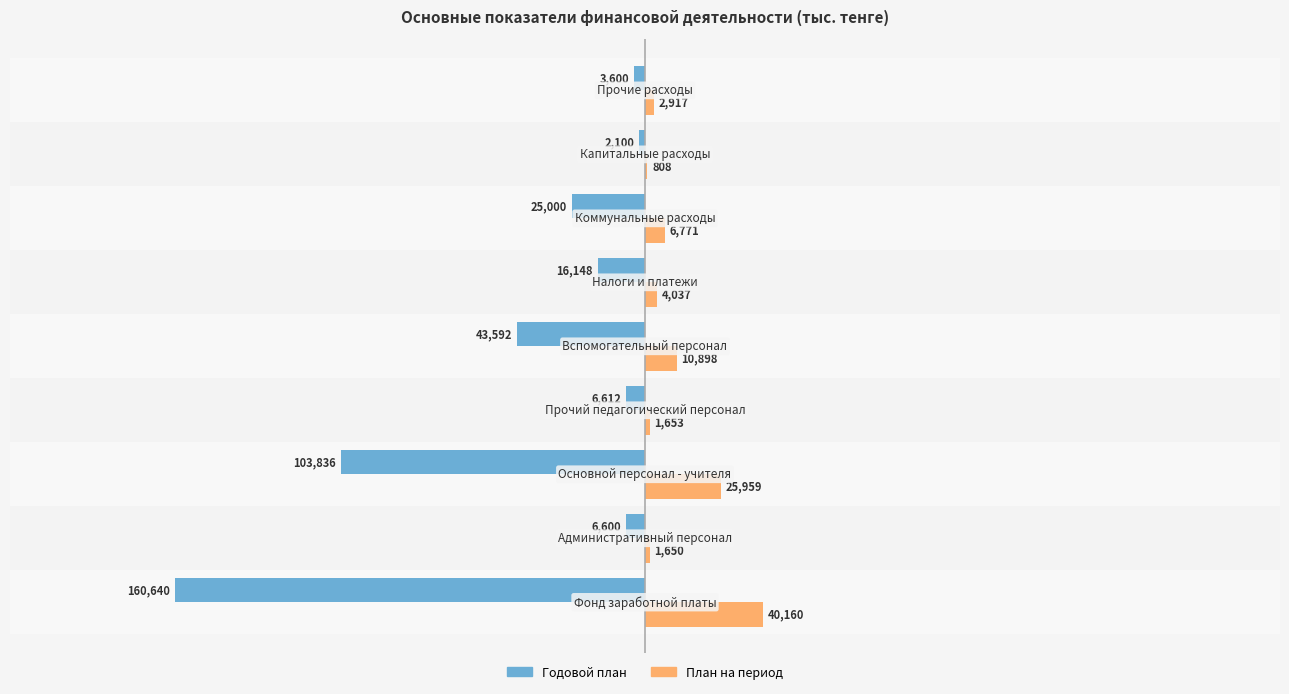

What is the highest value of the Годовой план series?

-2100